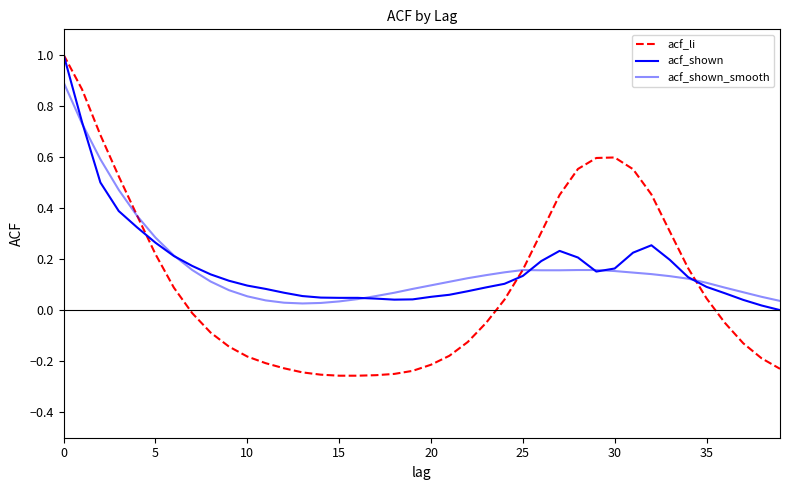

Does the chart have visible grid lines?

No